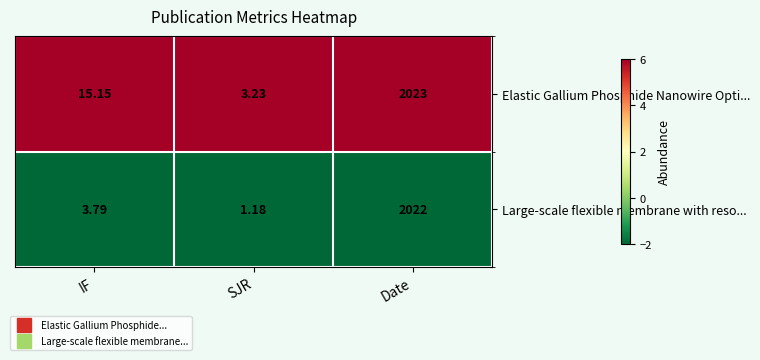

At which category is the sum across all series the highest?

Date